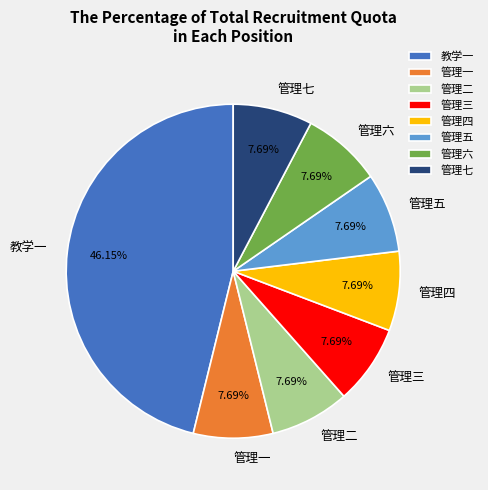

How many slices are in this pie chart?

8